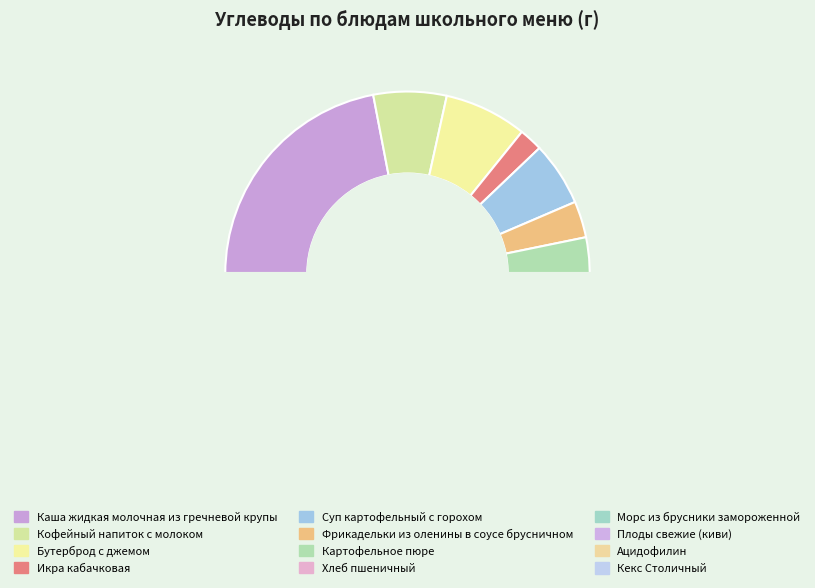

Is there a majority slice in this chart?

No